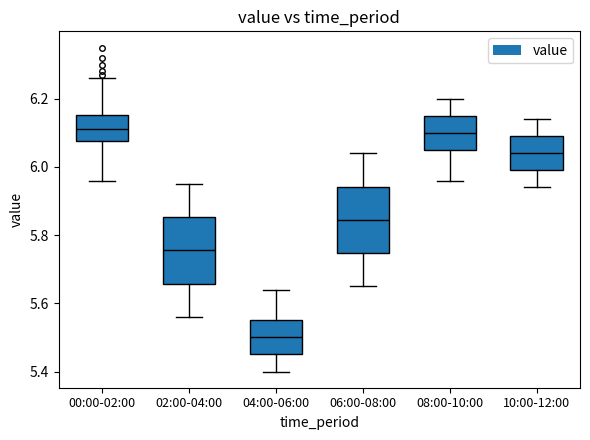

Which box has the lowest median line?

04:00-06:00